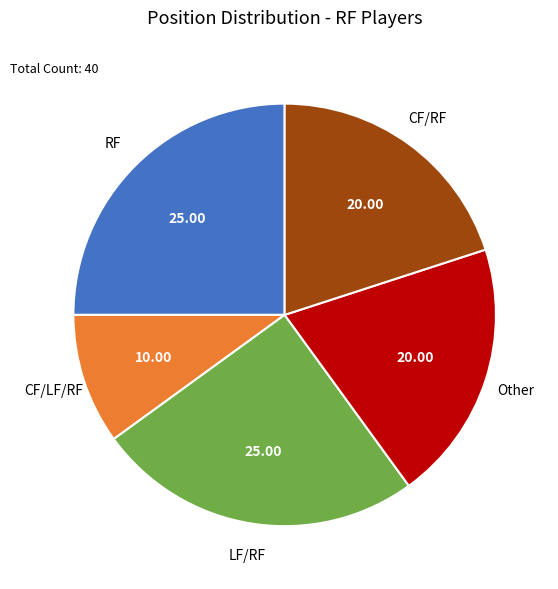

Is there a majority slice in this chart?

No